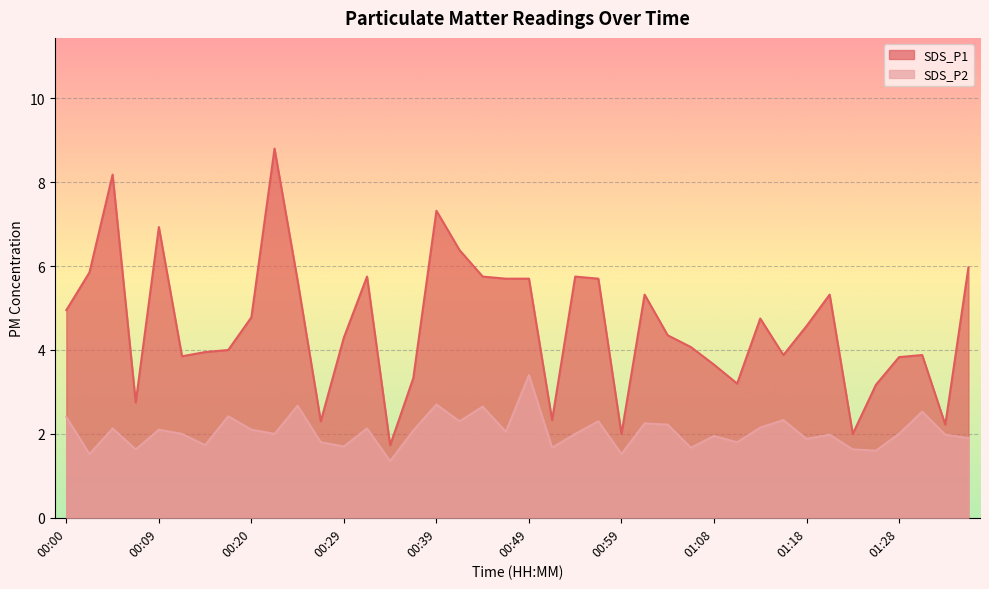

The SDS_P2 series shows 0.7 at 00:14. True or false?

False